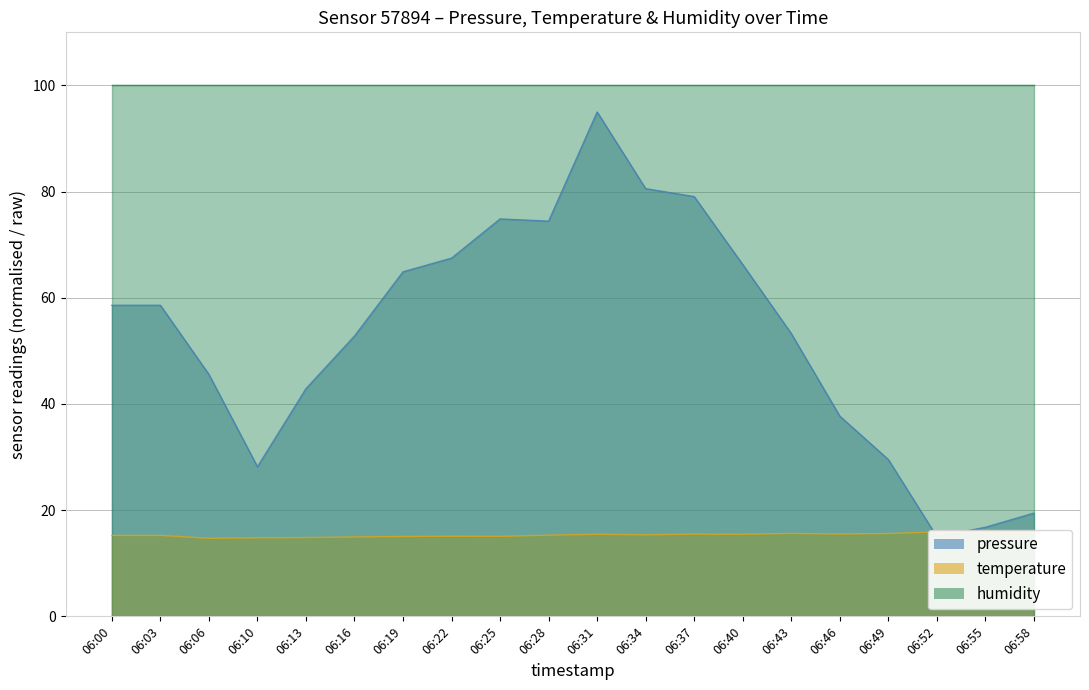

Is it true that pressure equals 37.7 at 06:46?

True